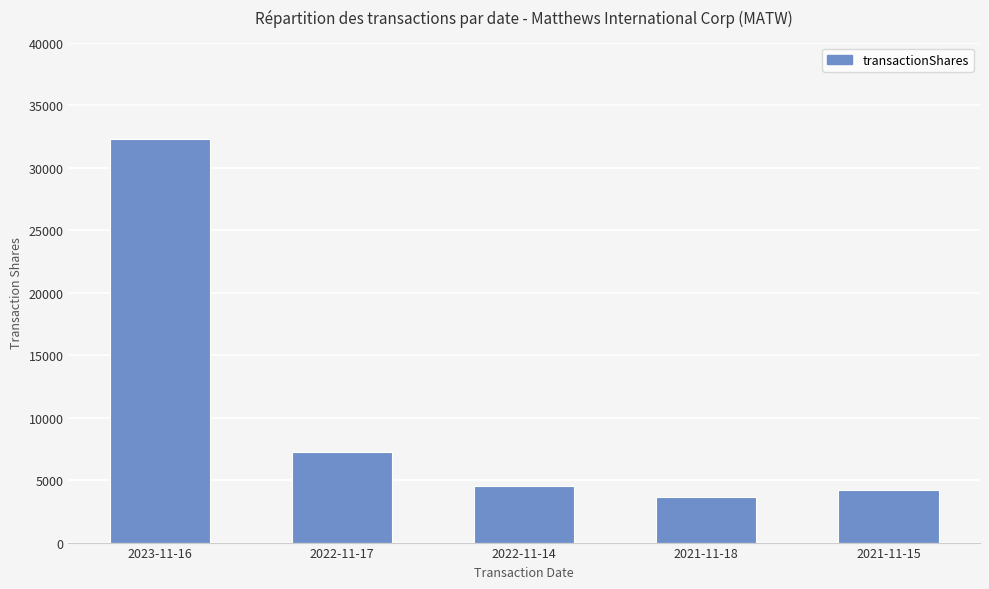

What position from the left is 2023-11-16?

1